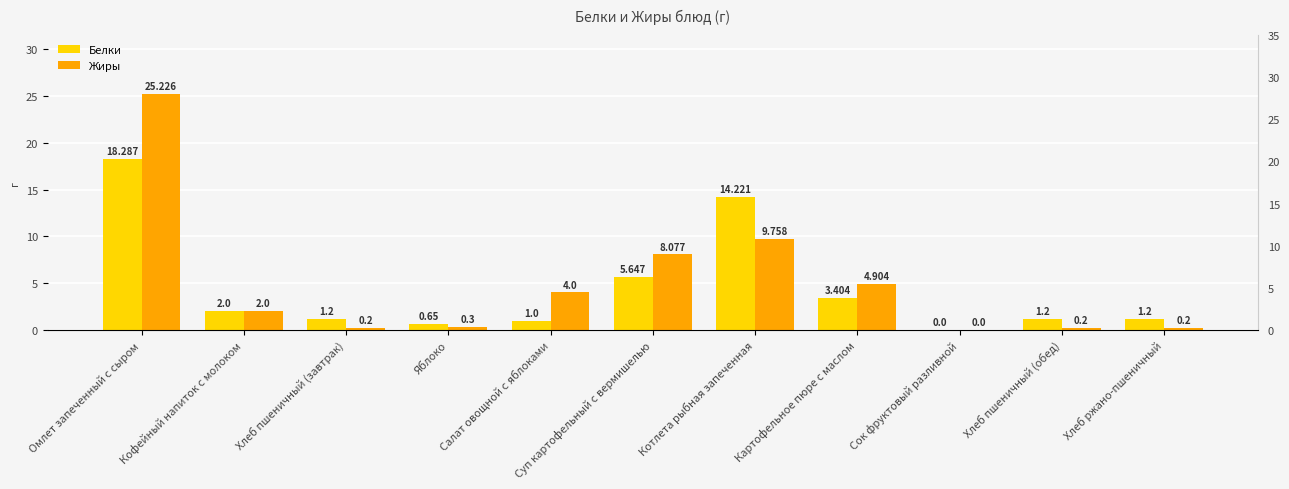

Reading left to right, list all the values displayed in this chart.

Белки: 18.3	2.0	1.2	0.7	1.0	5.6	14.2	3.4	0.0	1.2	1.2
Жиры: 25.2	2.0	0.2	0.3	4.0	8.1	9.8	4.9	0.0	0.2	0.2